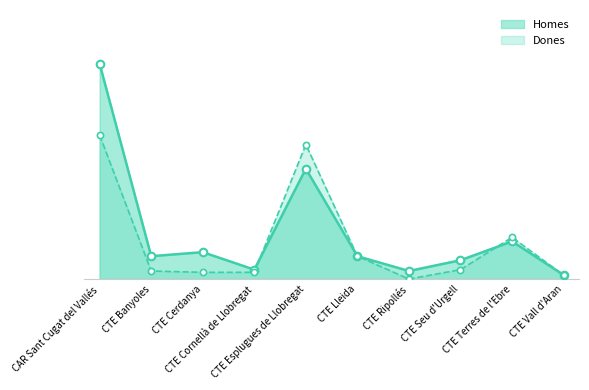

Which series contains the lowest Y value?

Dones